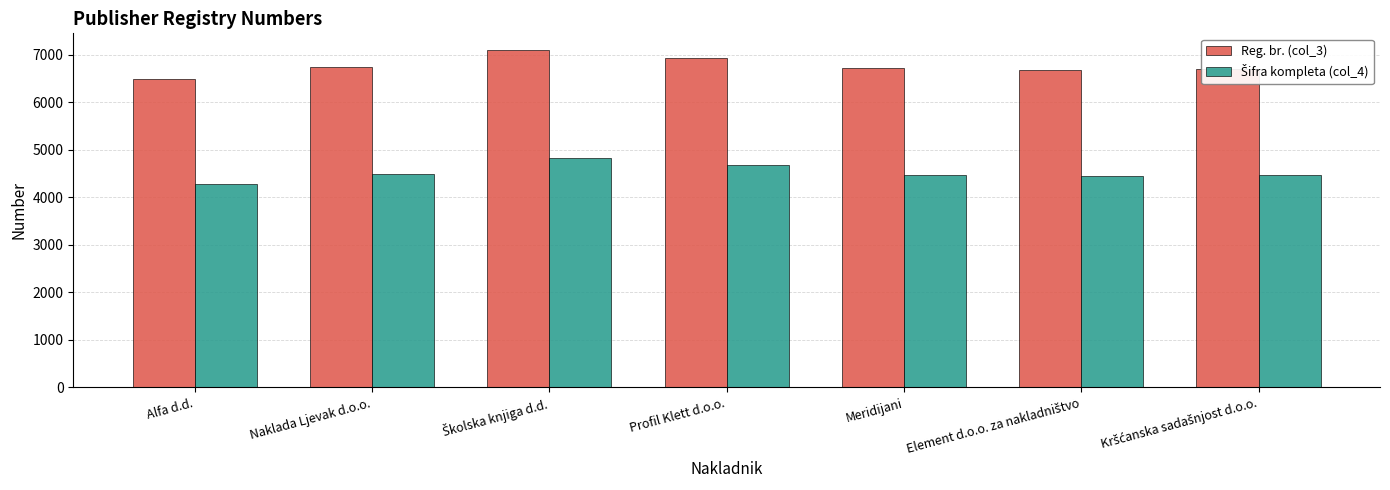

What is the difference between the maximum and minimum values in the Reg. br. (col_3) series?

614